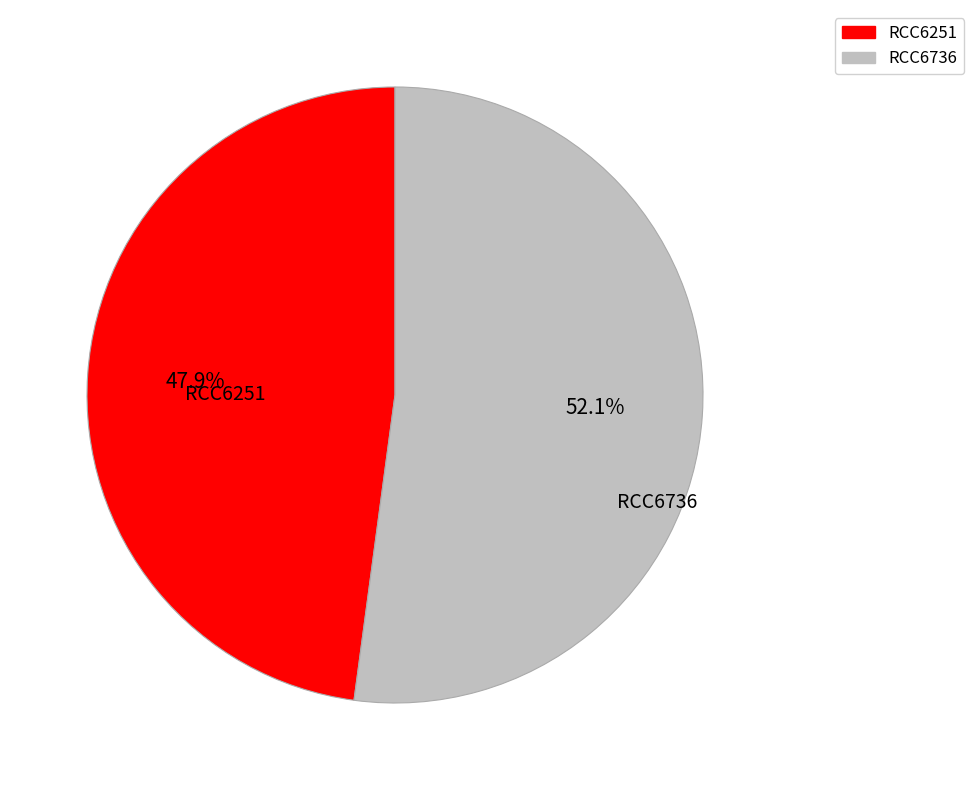

Count the number of slices in the pie.

2